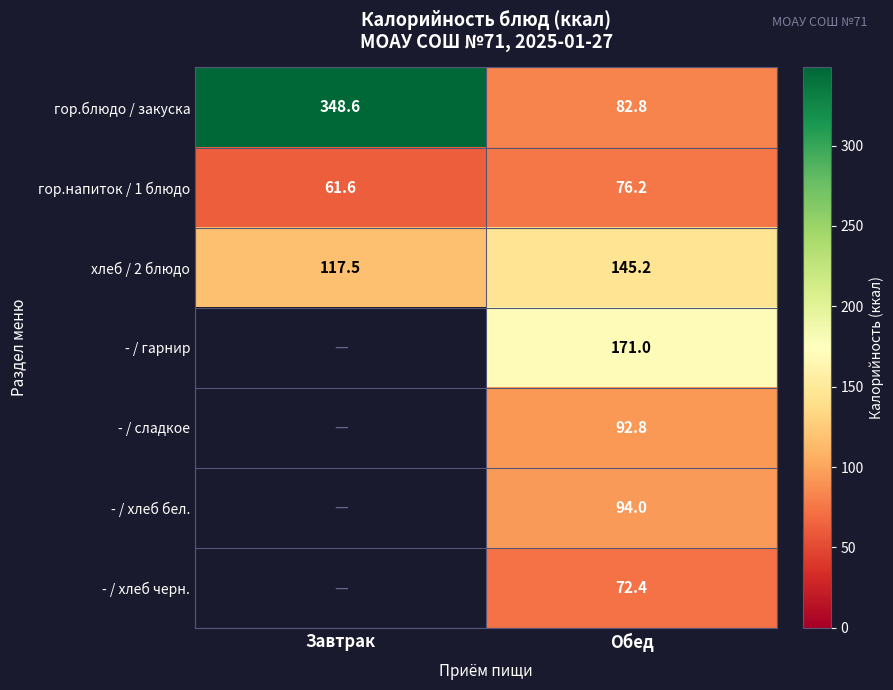

Rank the series at Обед from highest to lowest value.

- / гарнир, хлеб / 2 блюдо, - / хлеб бел., - / сладкое, гор.блюдо / закуска, гор.напиток / 1 блюдо, - / хлеб черн.